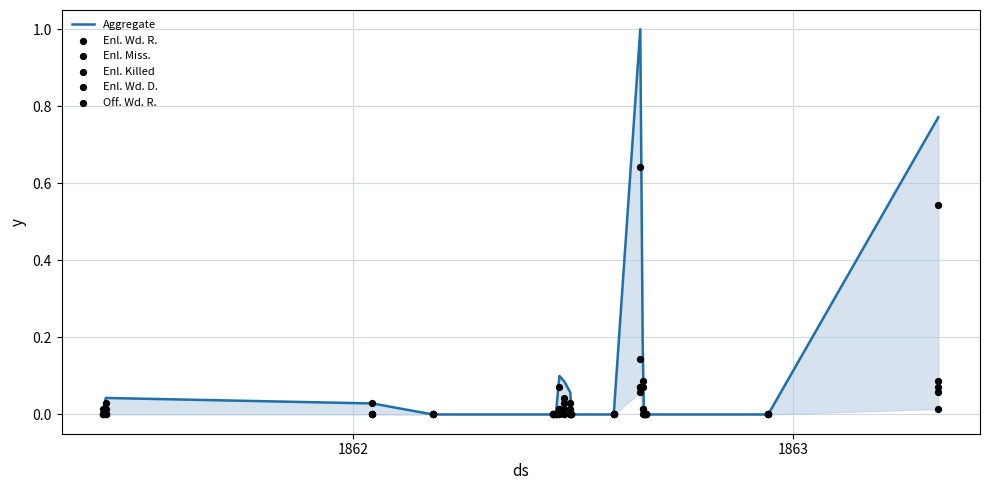

What are all the series names shown in the legend?

Aggregate, Enl. Wd. R., Enl. Miss., Enl. Killed, Enl. Wd. D., Off. Wd. R.